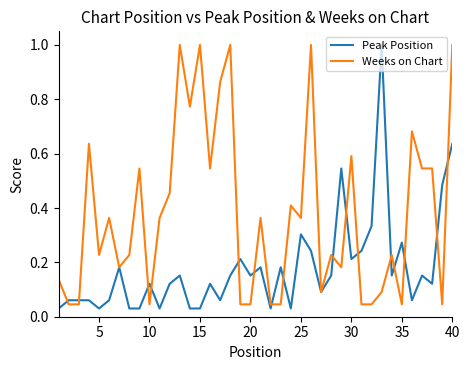

Rank the series by their average value, from highest to lowest.

Weeks on Chart, Peak Position